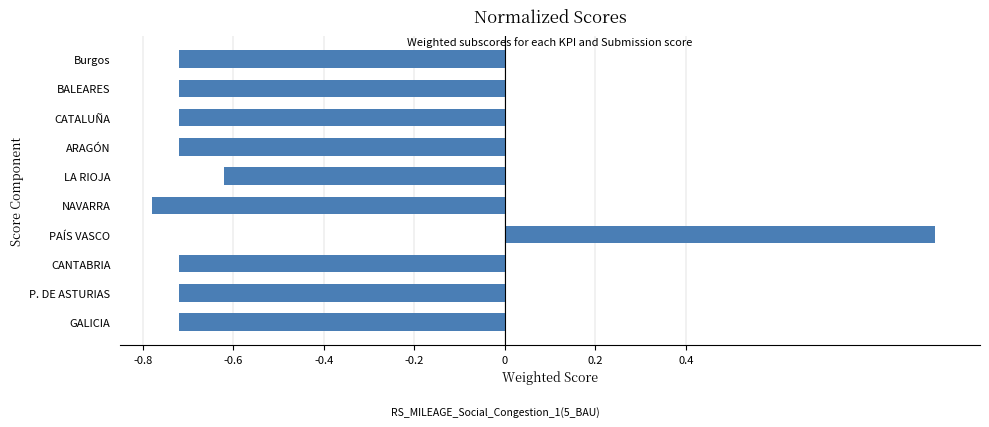

Where is the data nearest to the value 0?

LA RIOJA